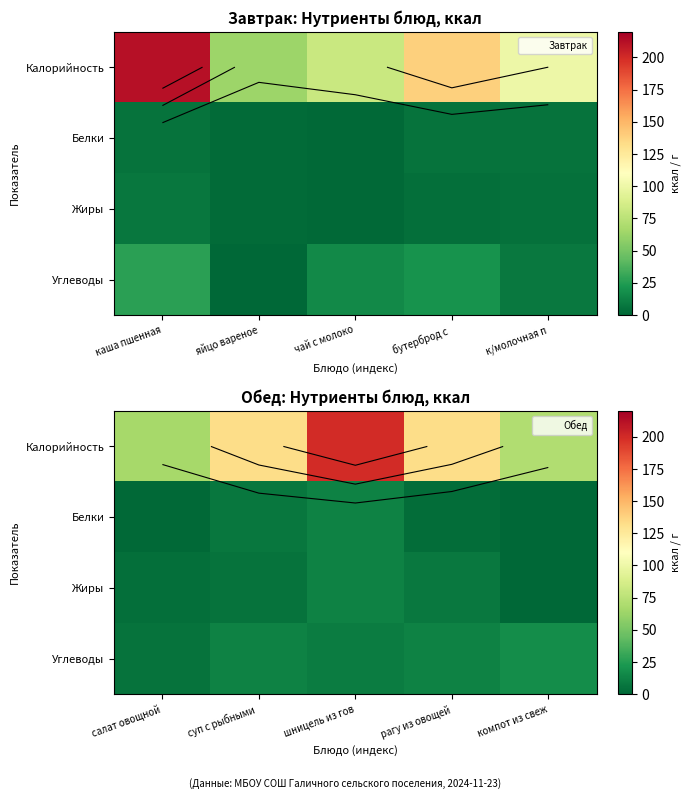

Which series changed the most between шницель из гов and рагу из овощей?

Калорийность